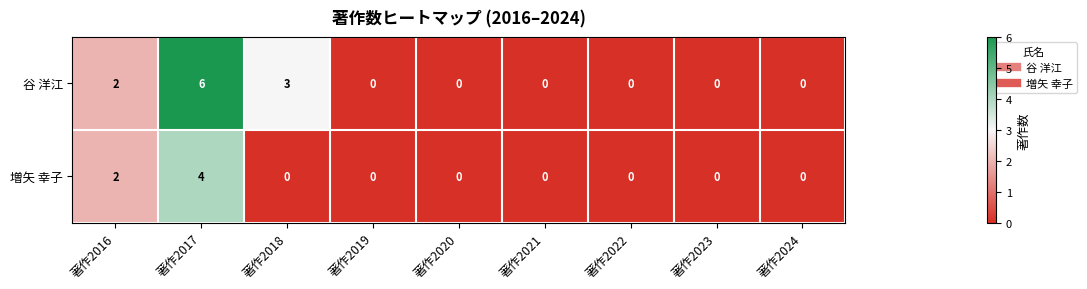

At 著作2017, list the series in order from smallest to largest.

増矢 幸子, 谷 洋江